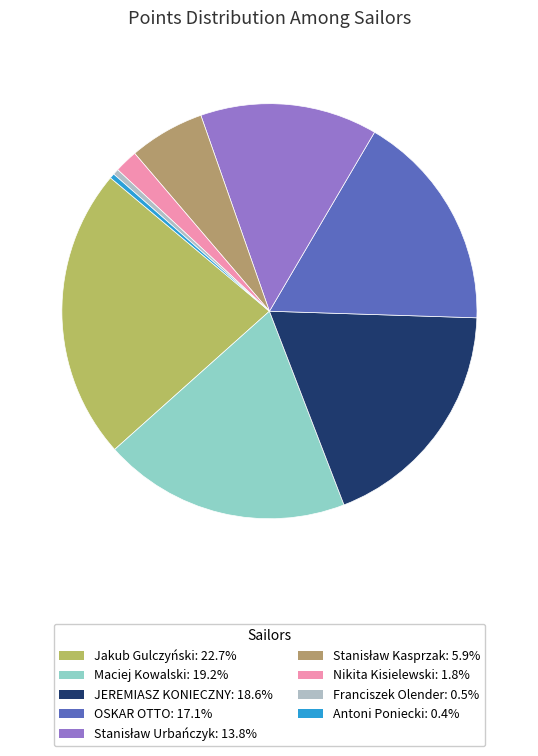

The Maciej Kowalski slice represents 12% of the pie. True or false?

False